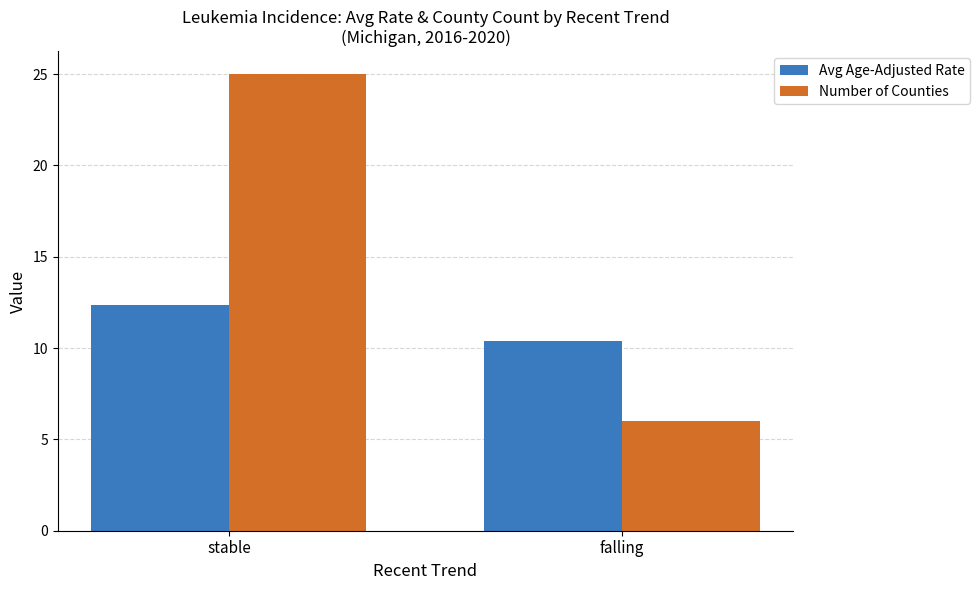

What is the difference between the highest and lowest values at stable?

12.7